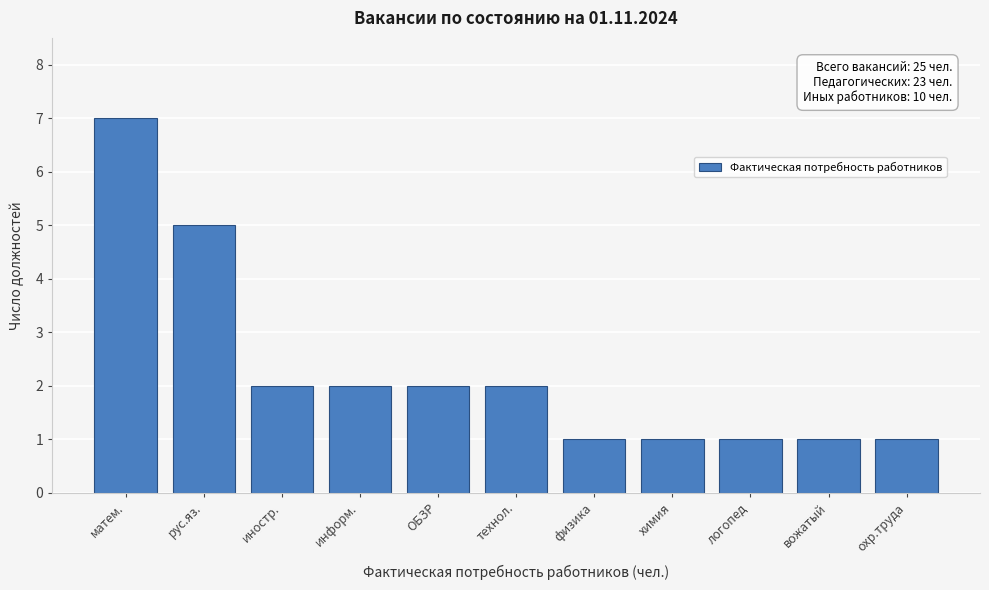

Reading right to left, what are all the values shown in this chart?

1	1	1	1	1	2	2	2	2	5	7